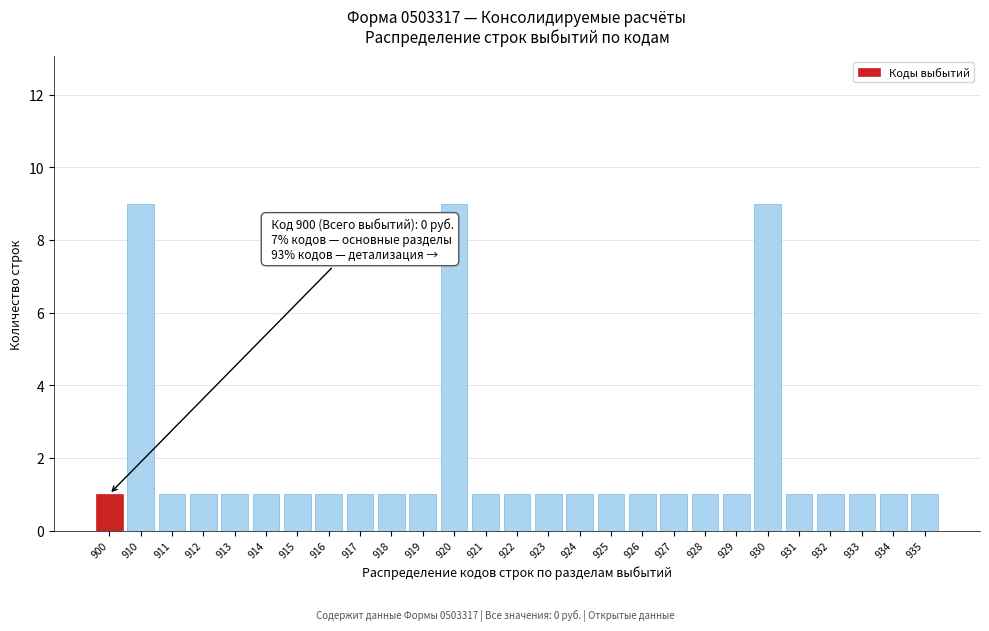

Reading right to left, what are all the values shown in this chart?

1	1	1	1	1	9	1	1	1	1	1	1	1	1	1	9	1	1	1	1	1	1	1	1	1	9	1